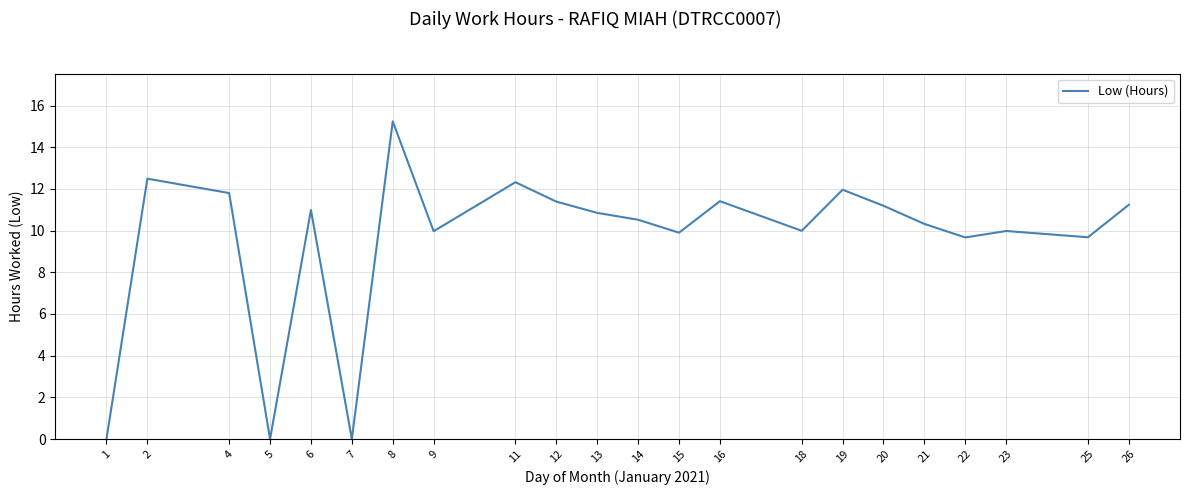

What is the approximate value at 16?

11.4